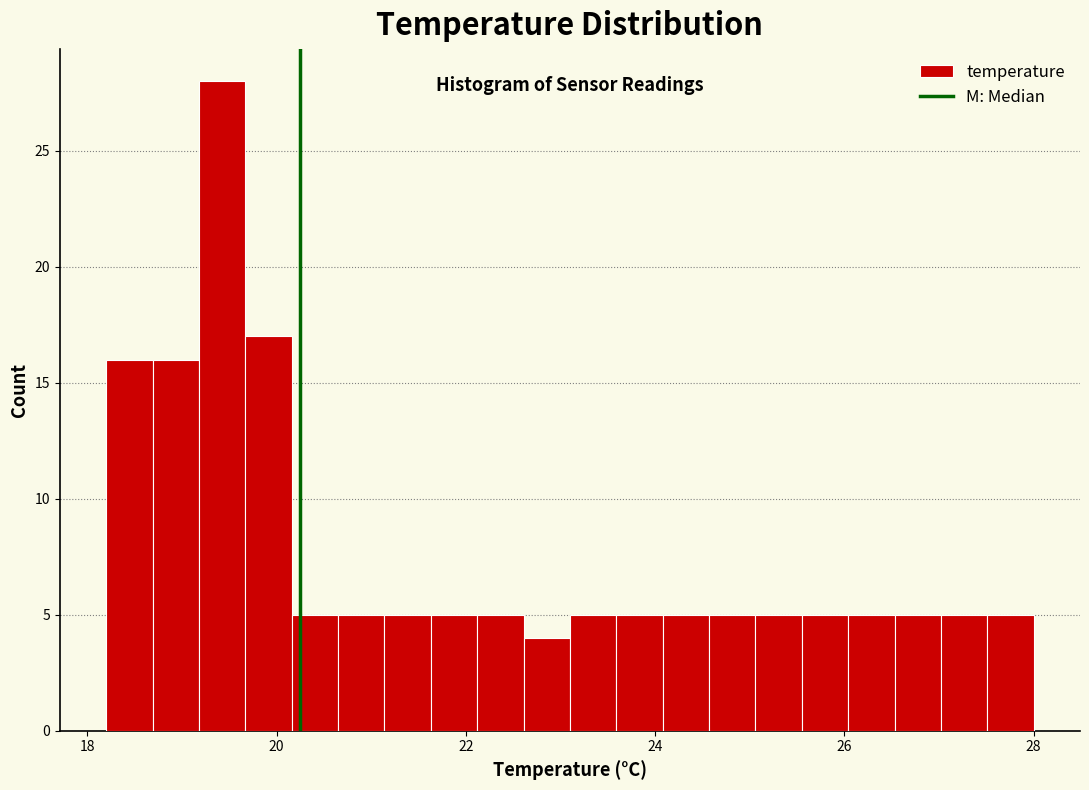

Around what value on the x-axis is the tallest bar? Give the approximate position of its centre, as read against the axis.

19.4